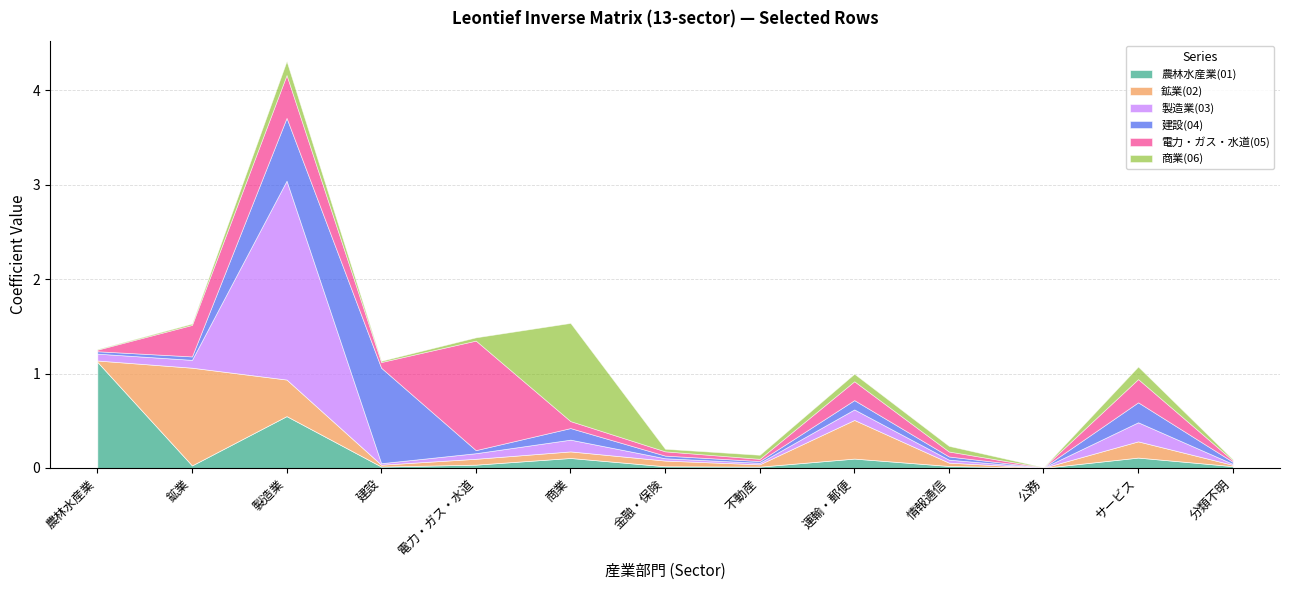

Where do 建設(04) and 製造業(03) first cross each other?

製造業 and 建設